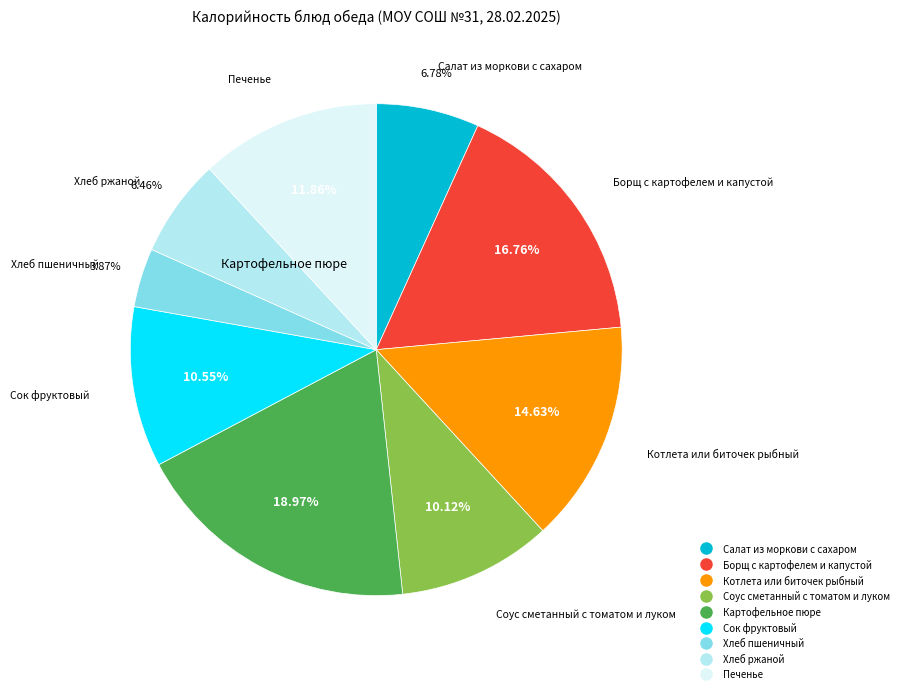

How many slices are in this pie chart?

9